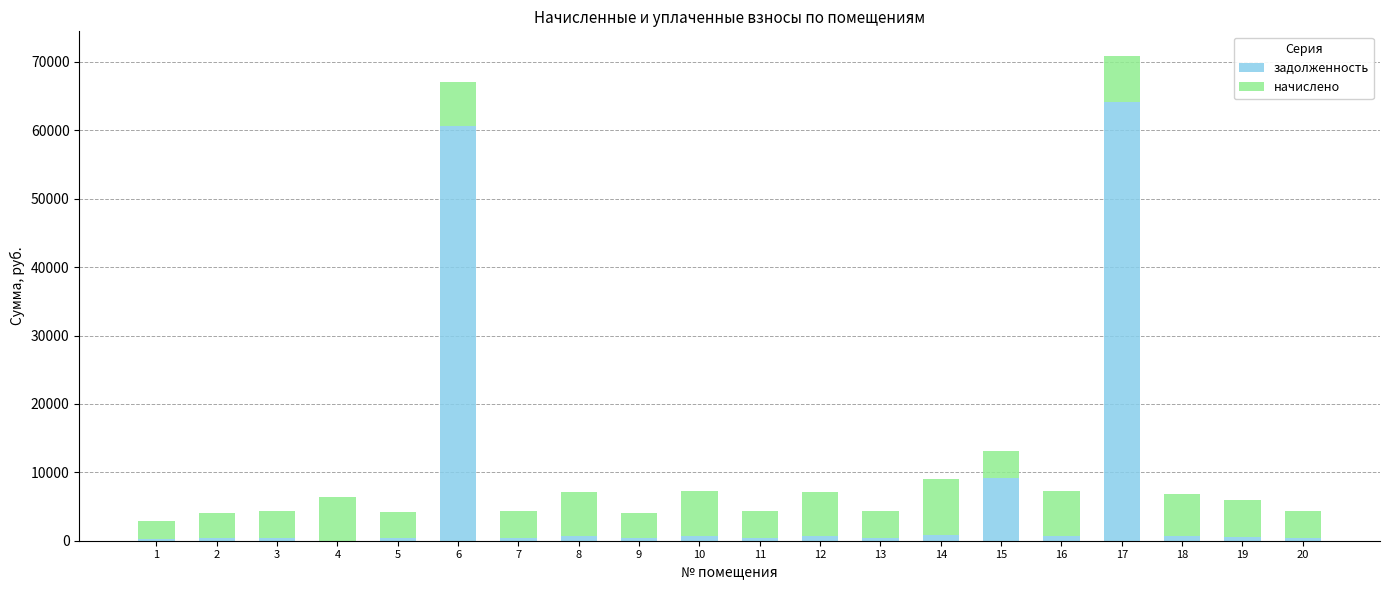

Where is задолженность nearest to the value 32070?

15